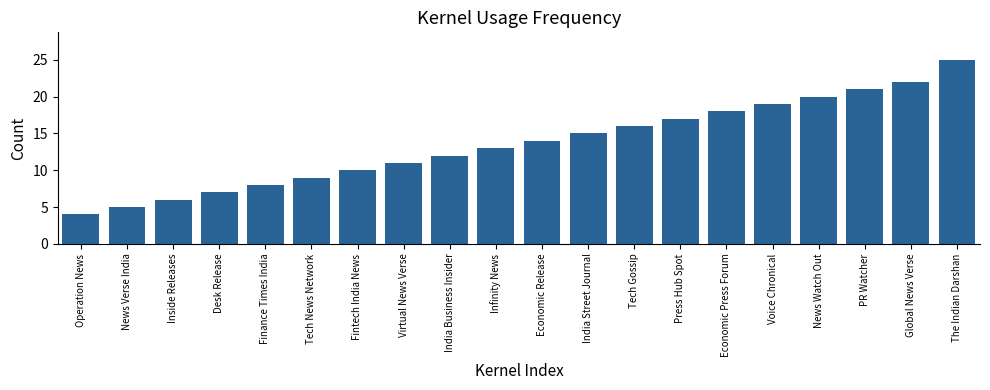

Between Press Hub Spot and Tech Gossip, which is larger?

Press Hub Spot